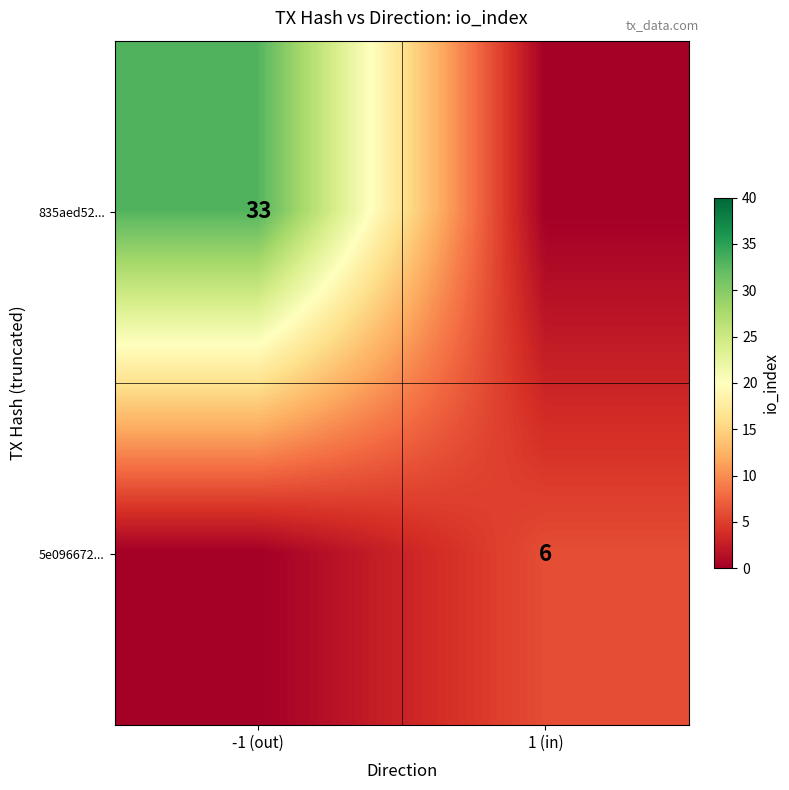

The 835aed52... series shows 15 at -1 (out). True or false?

False